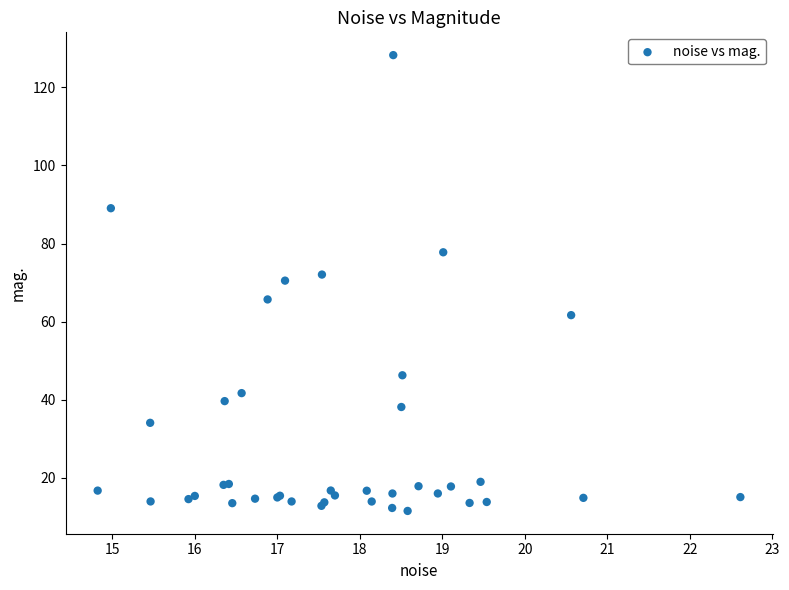

What Y value in the scatter plot is closest to 69?

70.5